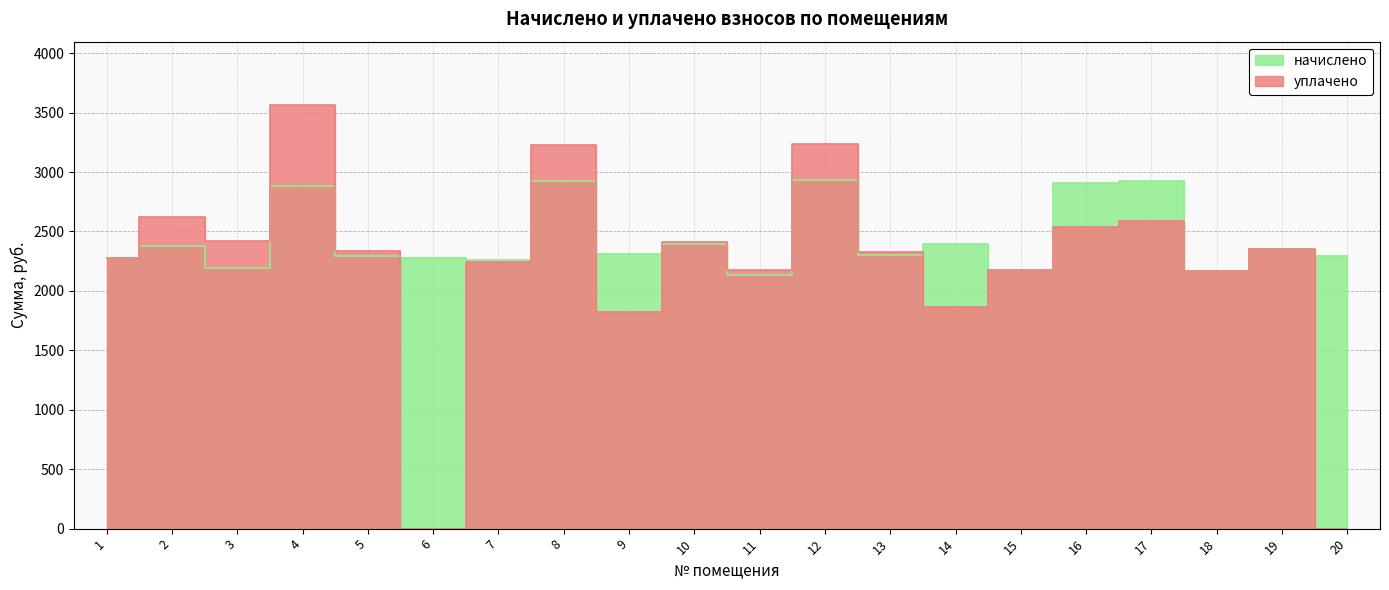

What is the value of the начислено point at the 20th from the left?

2296.3